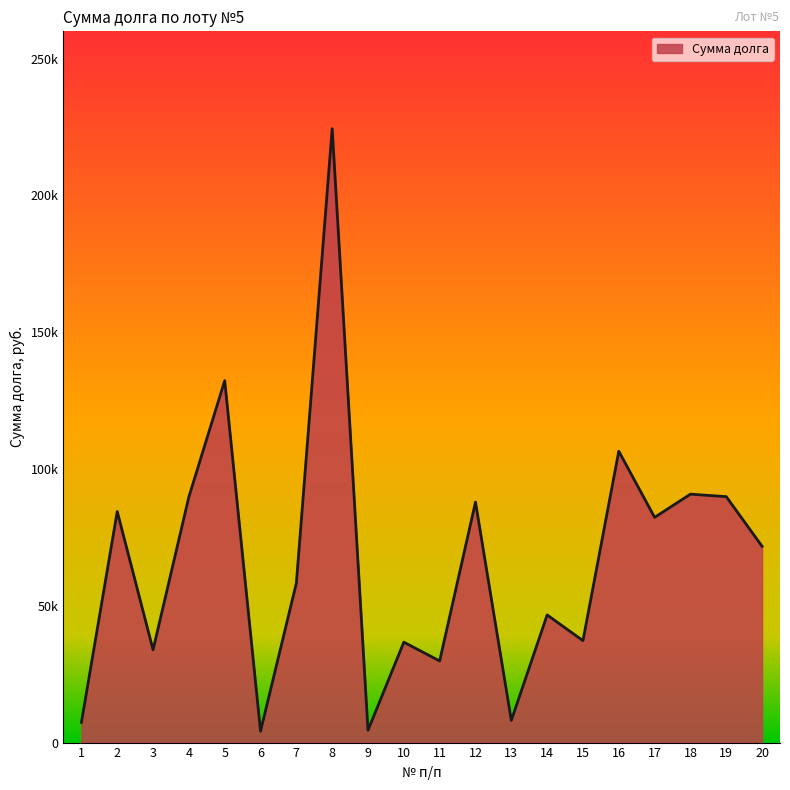

The chart shows a value of 22057.9 at 7. True or false?

False